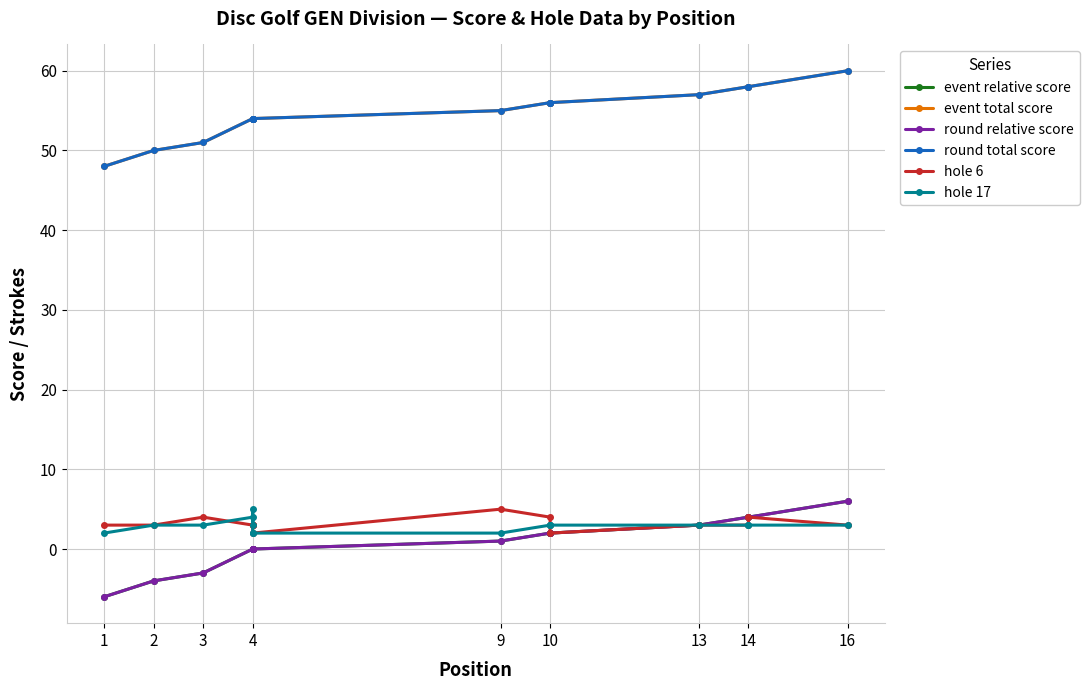

How many data points in hole 17 are above 3?

2